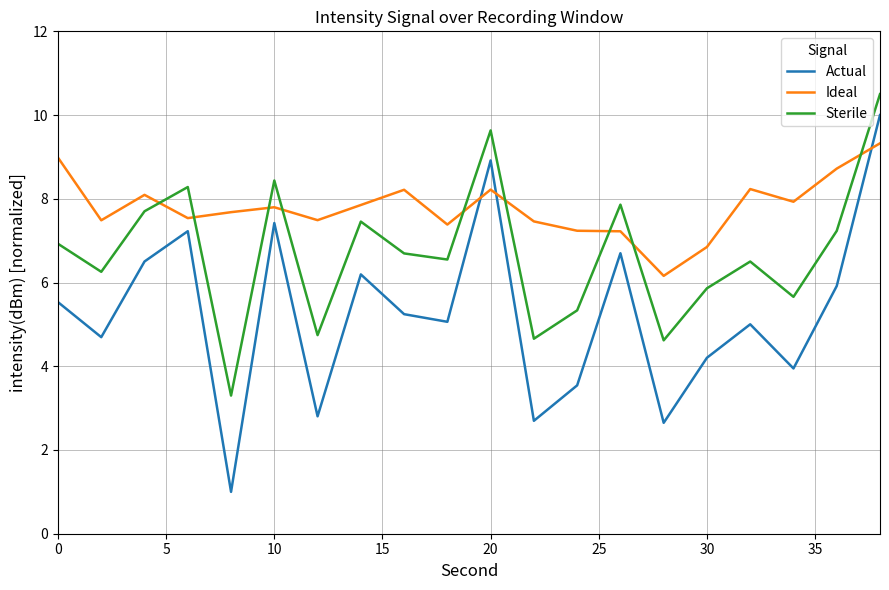

Rank the series by their maximum value, from highest to lowest.

Sterile, Actual, Ideal